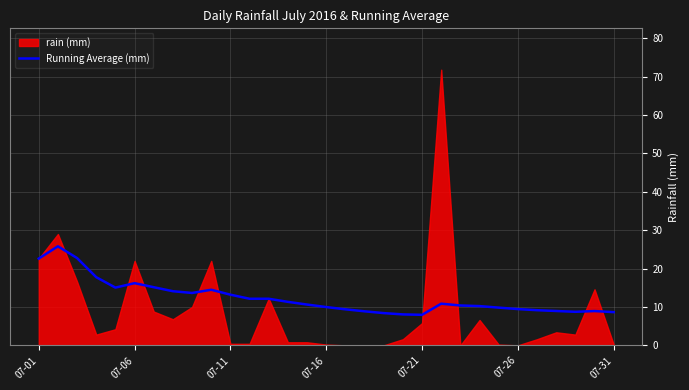

Is it true that Running Average (mm) equals 9.4 at 07-26?

True